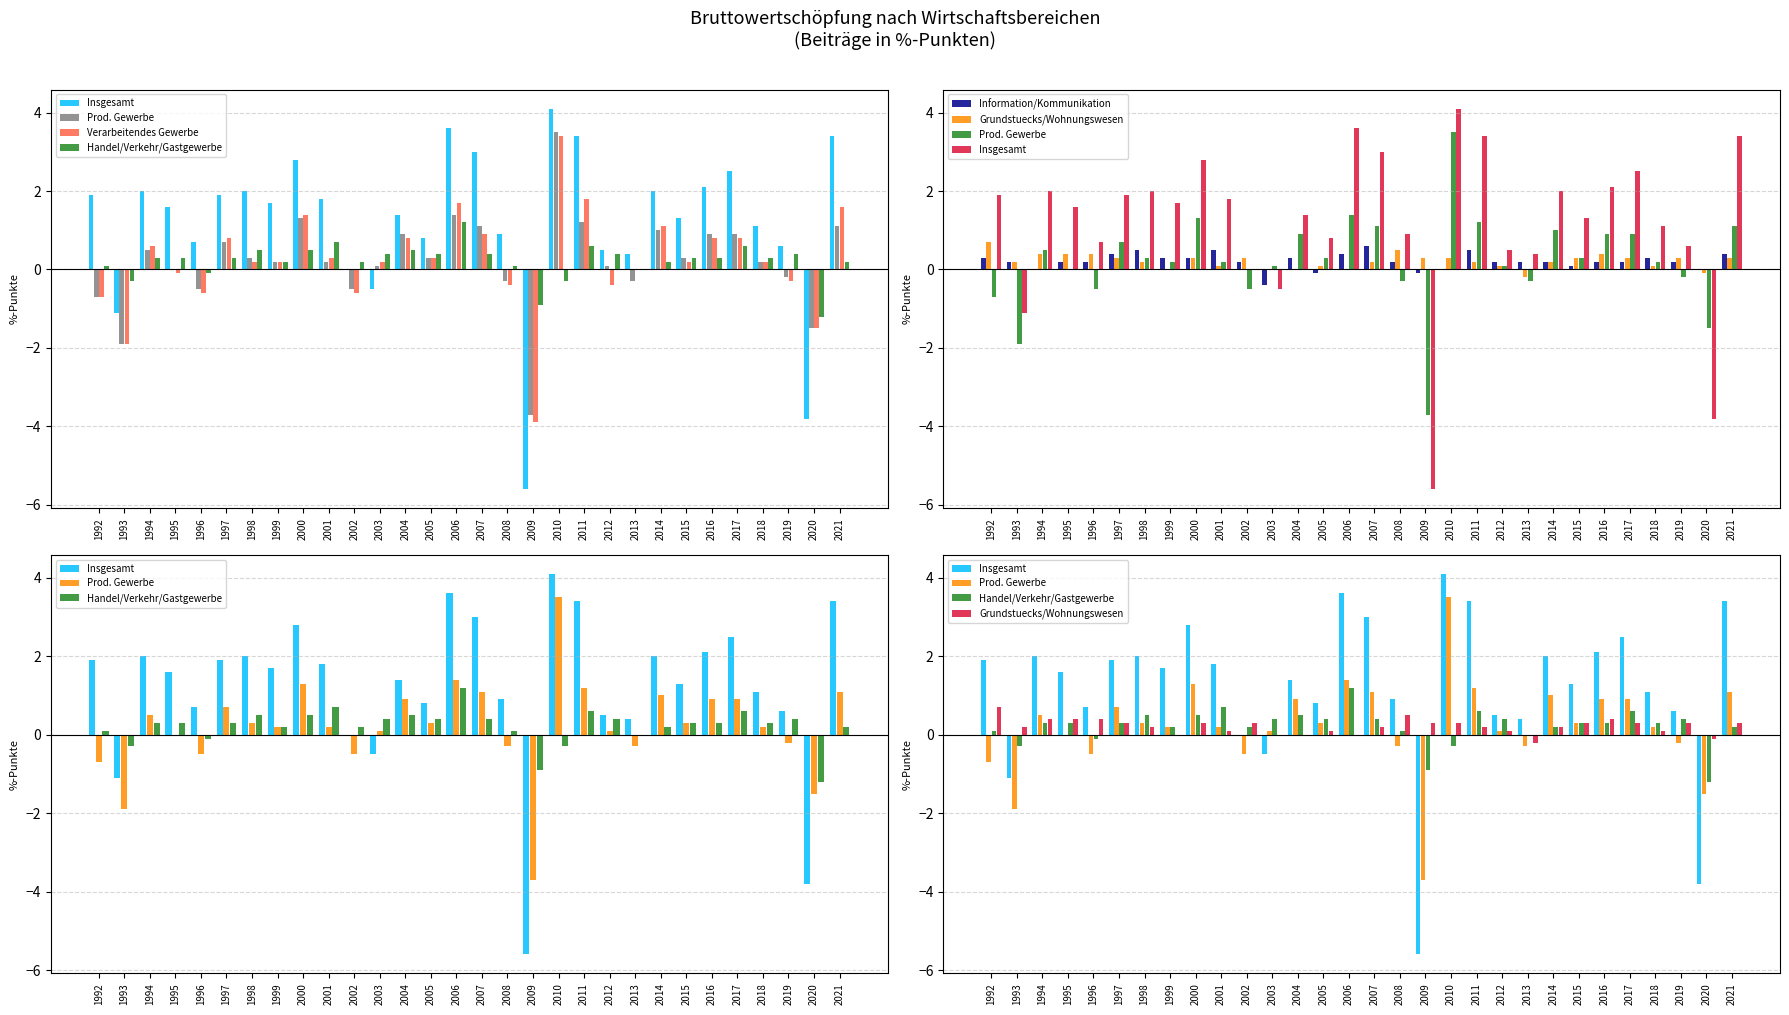

Are the bars grouped side by side (vs. stacked)?

Yes